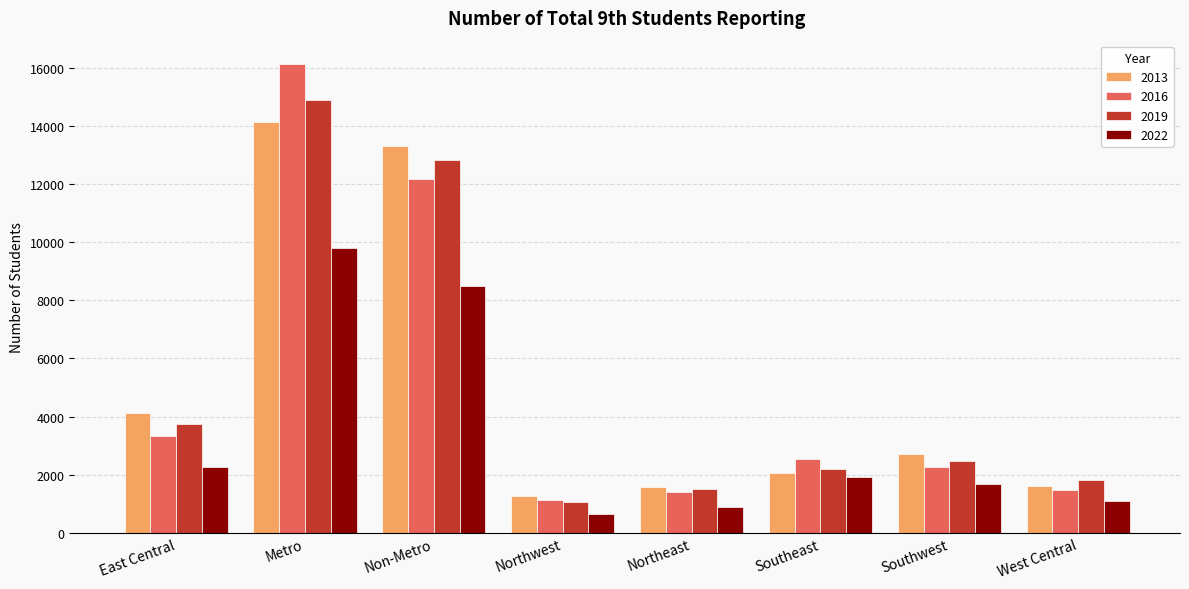

What is the sum of the 2019 values at Northwest and Southwest?

3532